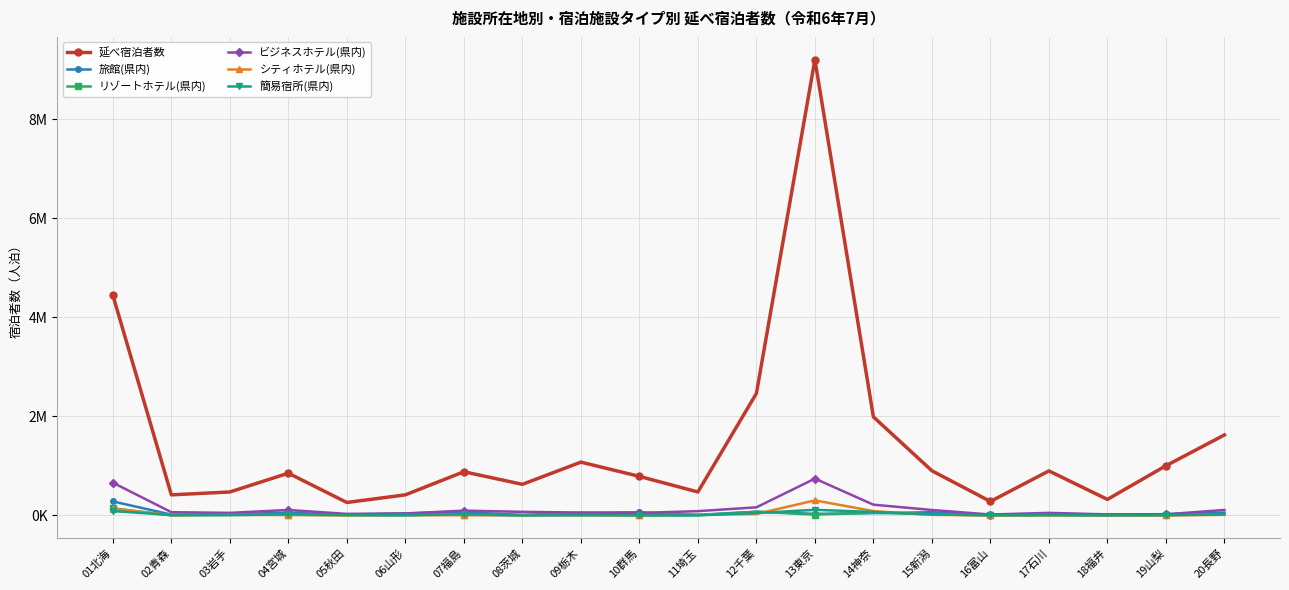

What are all the series names shown in the legend?

延べ宿泊者数, 旅館(県内), リゾートホテル(県内), ビジネスホテル(県内), シティホテル(県内), 簡易宿所(県内)